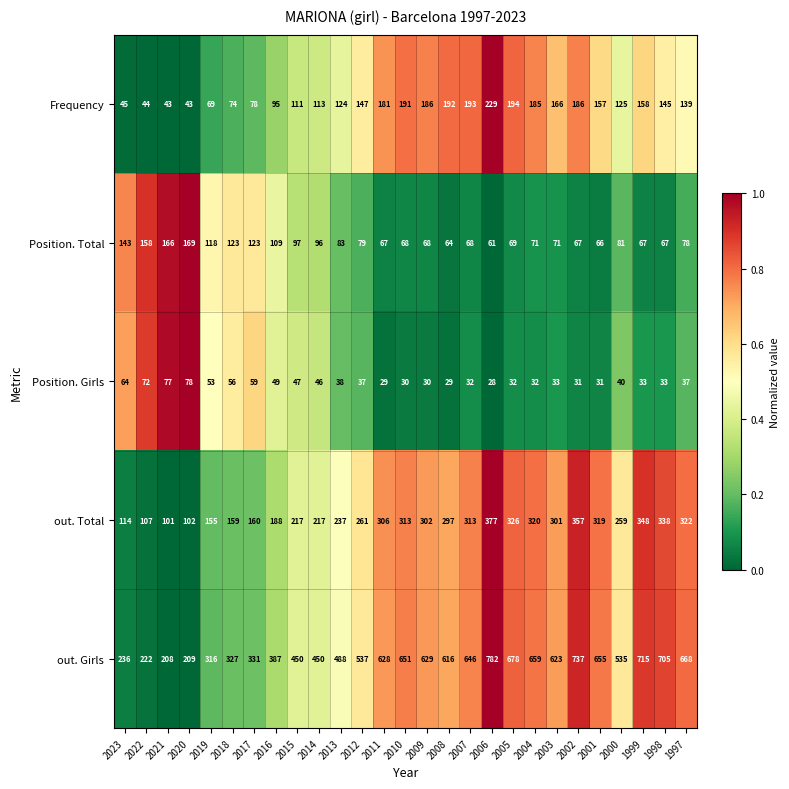

Is it true that out. Total equals 259 at 2000?

True